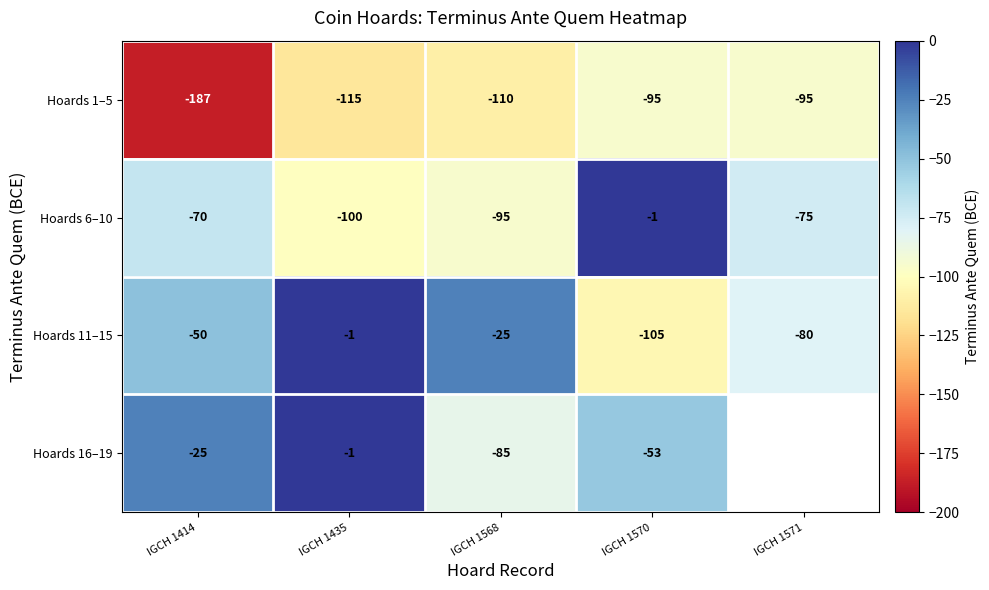

How many data points in Hoards 1–5 are less than -110?

2